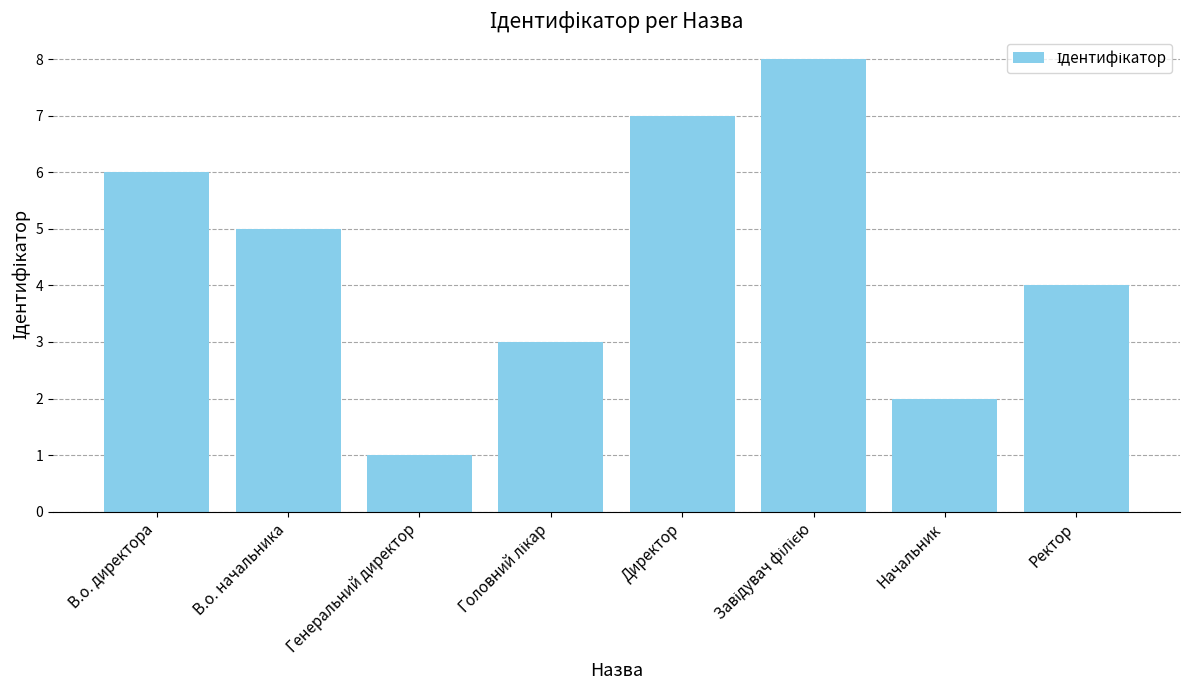

What is the change in value from Генеральний директор to Начальник?

+1